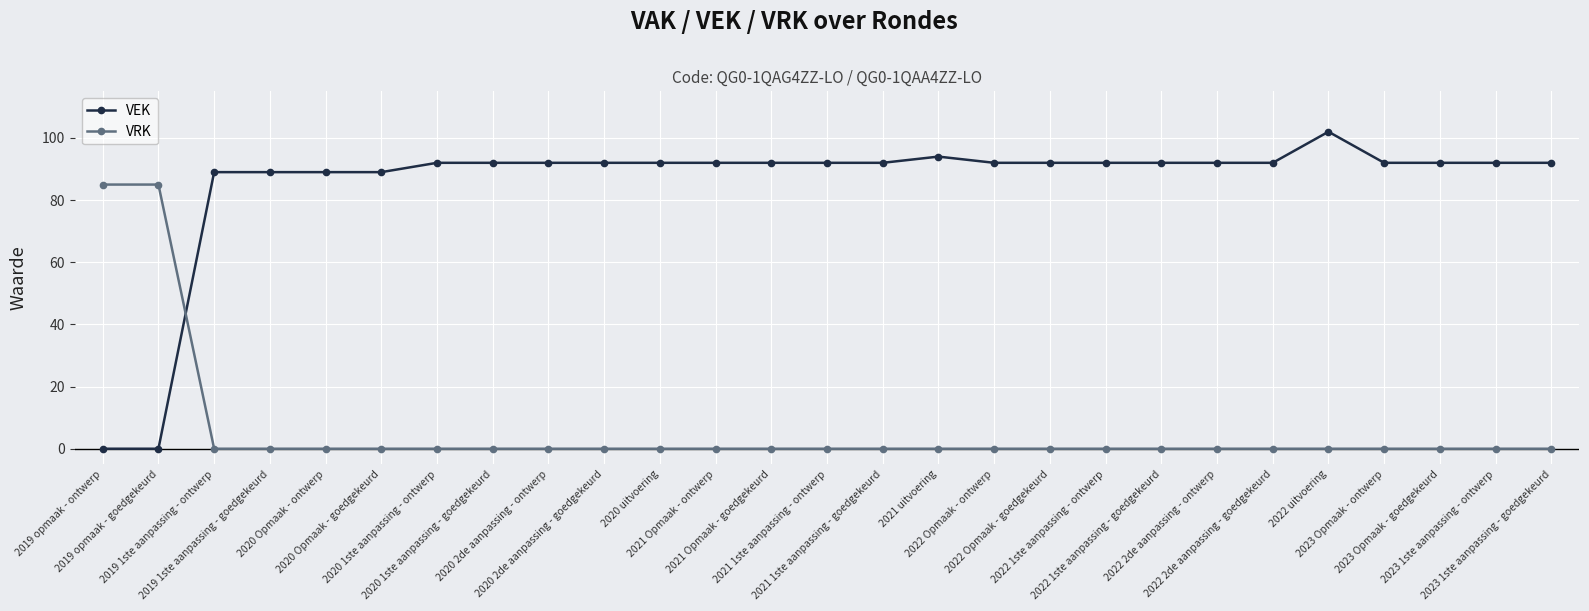

The VRK series shows 43 at 2022 1ste aanpassing - ontwerp. True or false?

False